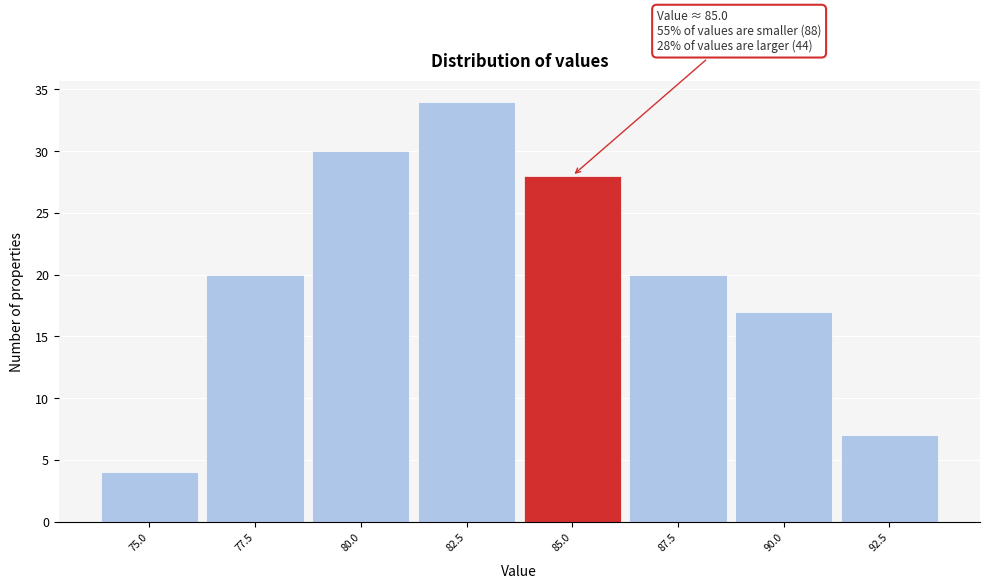

Reading right to left, what are all the values shown in this chart?

7	17	20	28	34	30	20	4